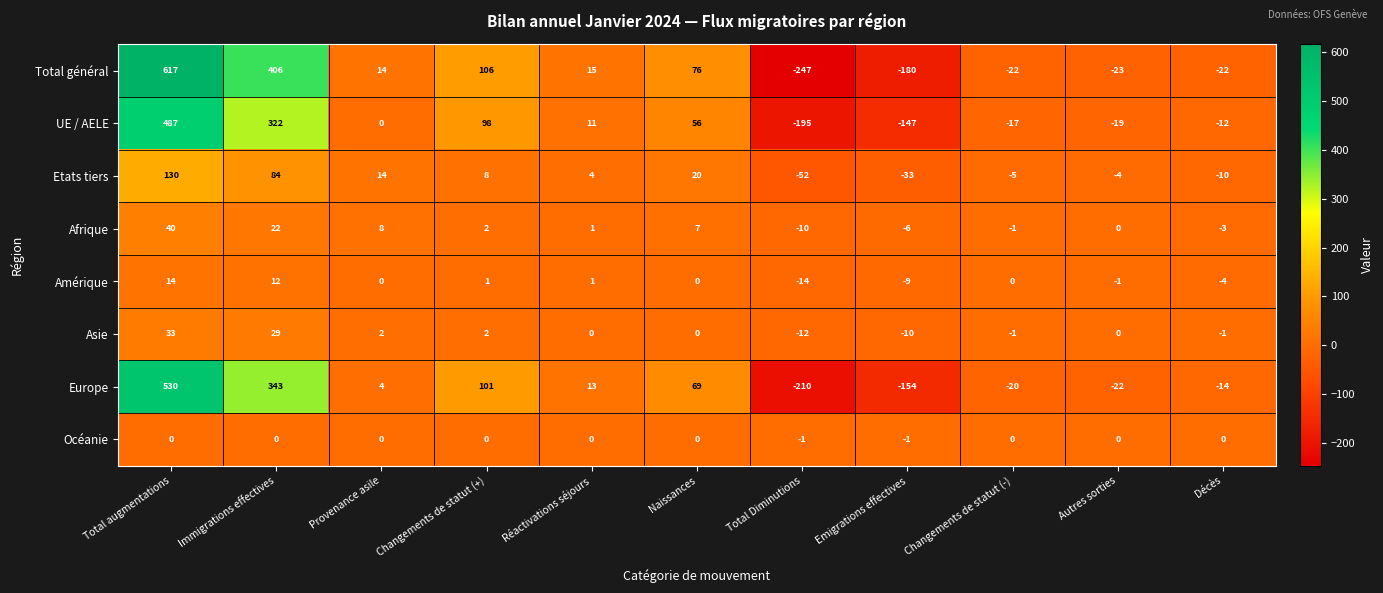

Count the Océanie values in the range 0 to 1.

9